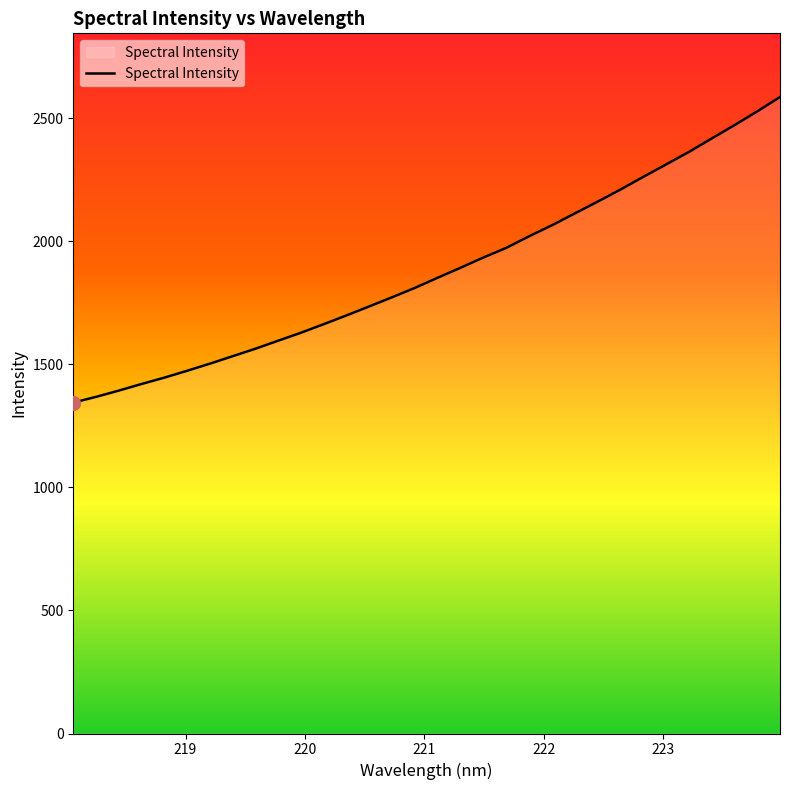

Does the chart display data point markers on the line(s)?

No